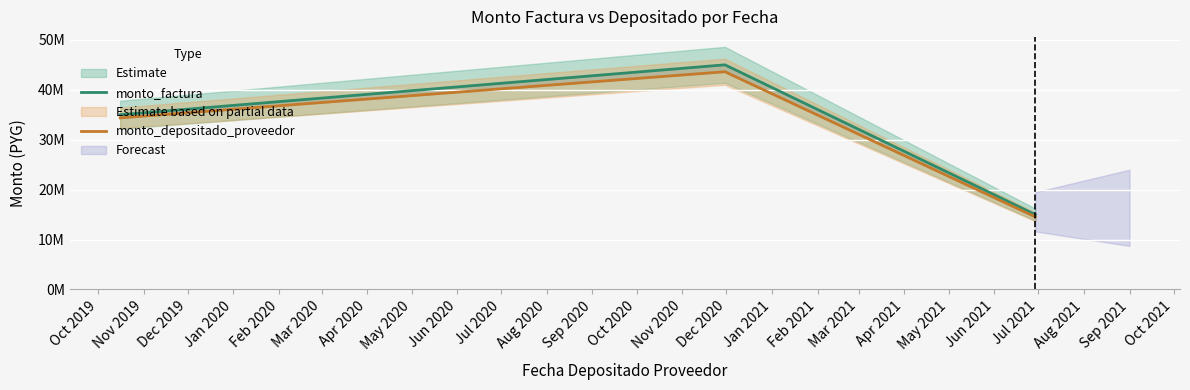

How many data points in monto_factura are less than 35000000?

1